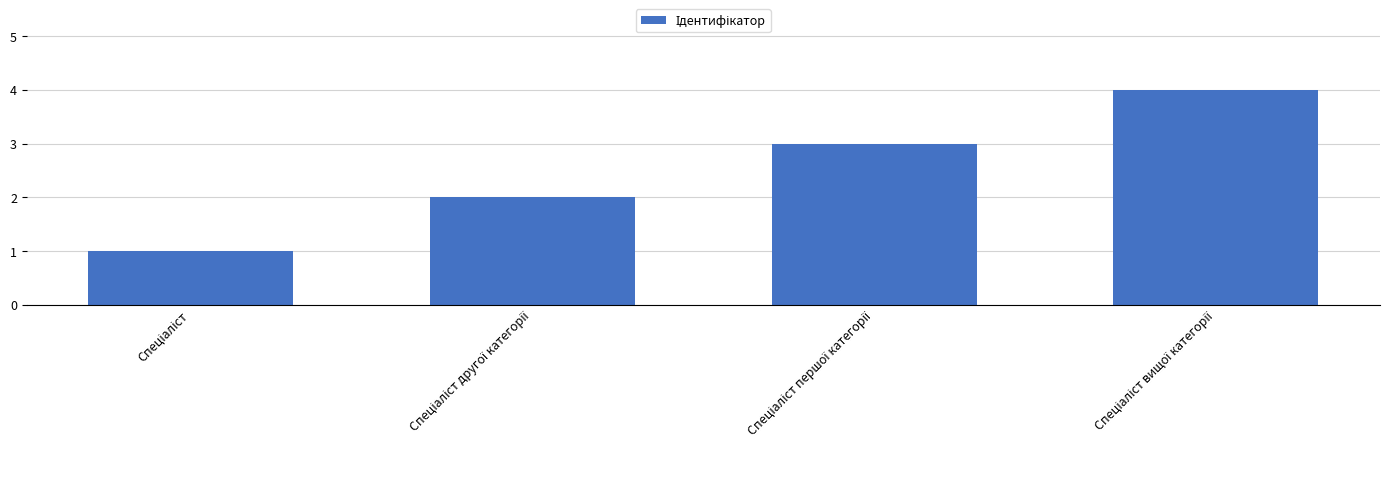

What is the value of the 1st bar from the left?

1